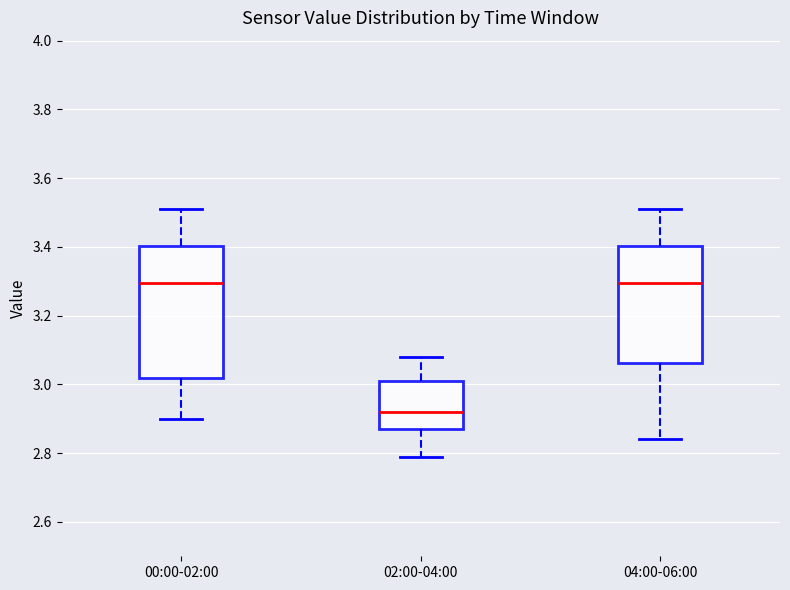

Reading left to right, transcribe this box plot: for each box, give where its median line is, the range the box spans, and where its two whiskers end, as read against the y-axis. The values are not printed on the chart, so give them approximately, as read against the axis.

00:00-02:00: median 3.30, box 3.02 to 3.40, whiskers 2.90 to 3.52
02:00-04:00: median 2.92, box 2.88 to 3.02, whiskers 2.80 to 3.08
04:00-06:00: median 3.30, box 3.06 to 3.40, whiskers 2.84 to 3.52